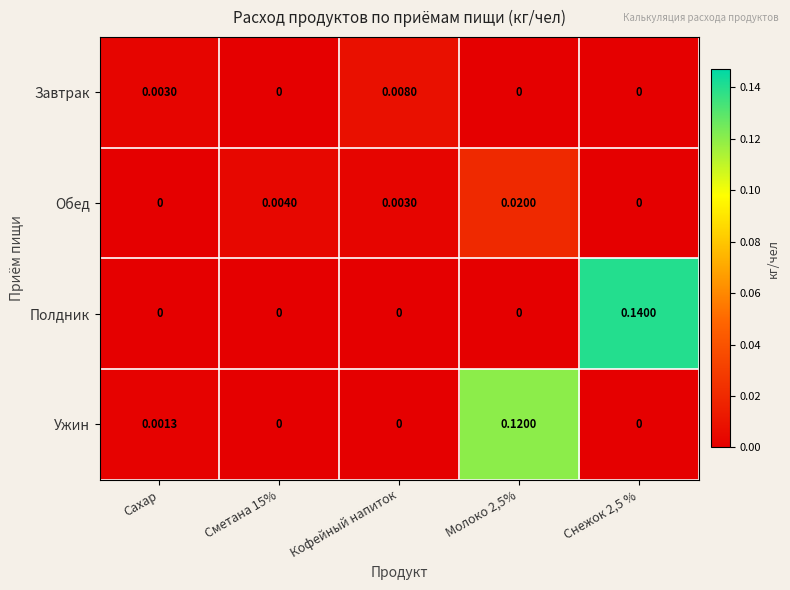

Is the value of Обед at Кофейный напиток greater than the value of Ужин at Кофейный напиток?

Yes